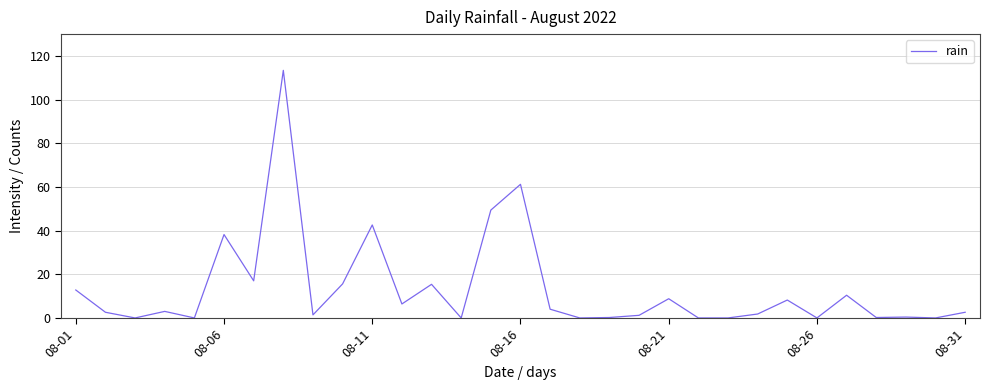

What is the average value?

13.4